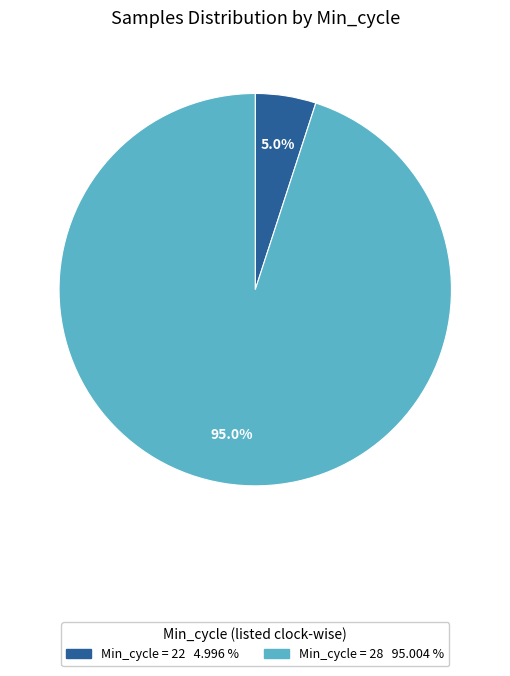

Is there any slice that represents more than half of the pie?

Yes